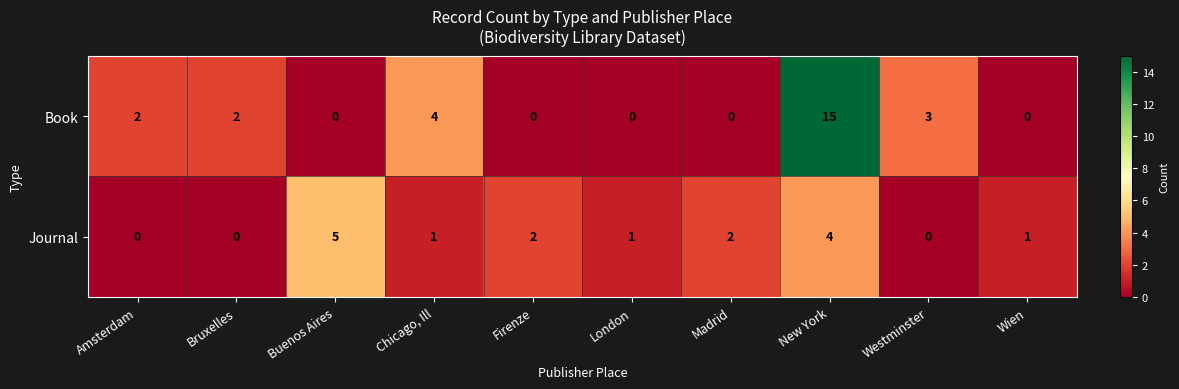

Which series has the largest total across all categories?

Book